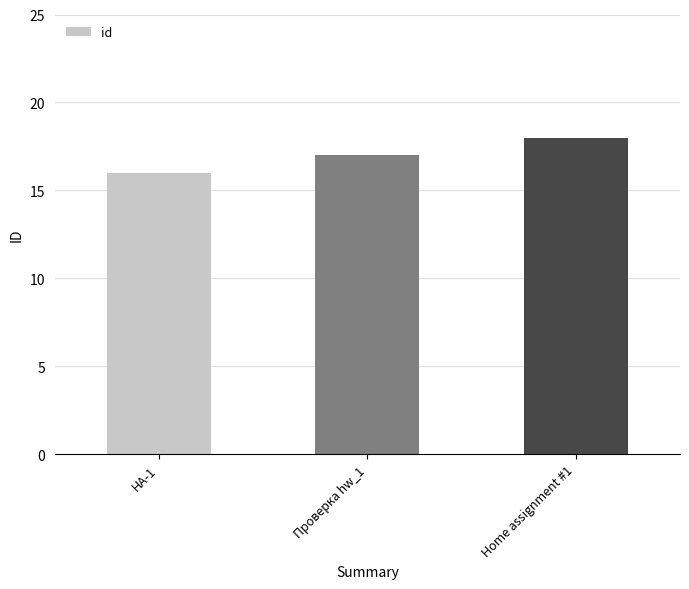

What value does the data have at HA-1?

16